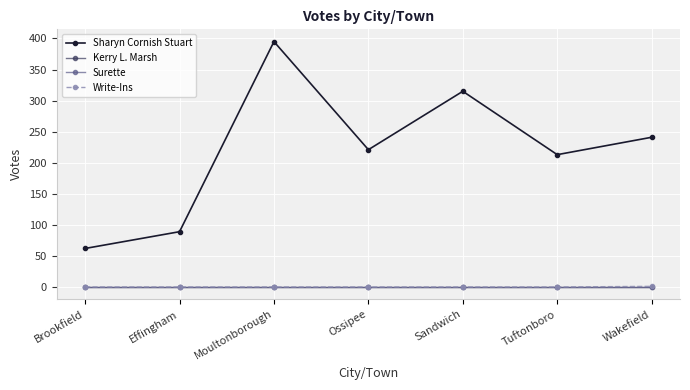

Is this an area chart (filled region under the line)?

No